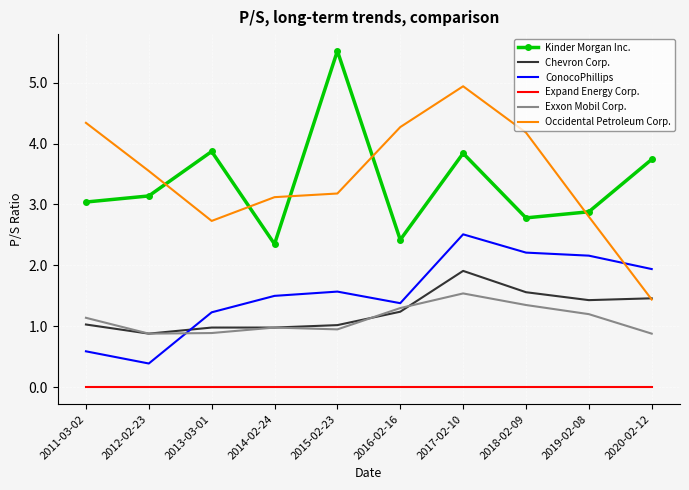

Which series has the largest total across all categories?

Occidental Petroleum Corp.